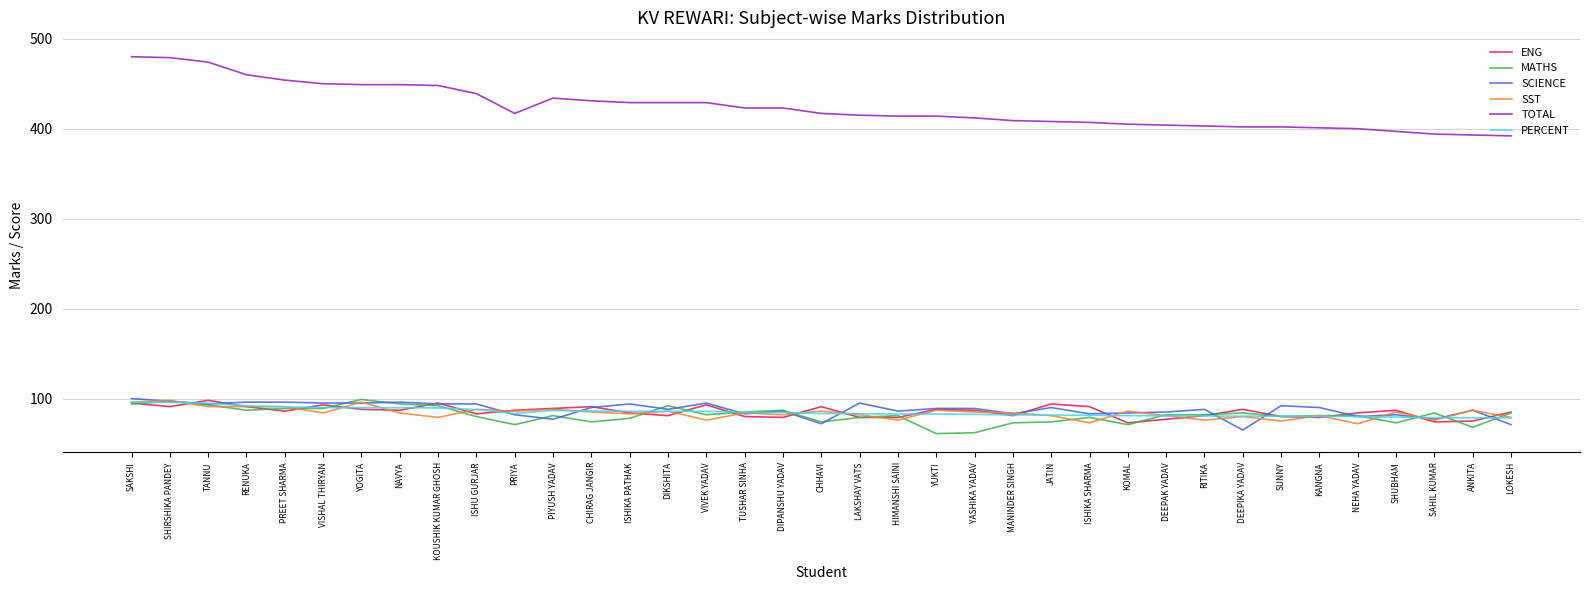

What value does the SST series have at SAHIL KUMAR?

76.0